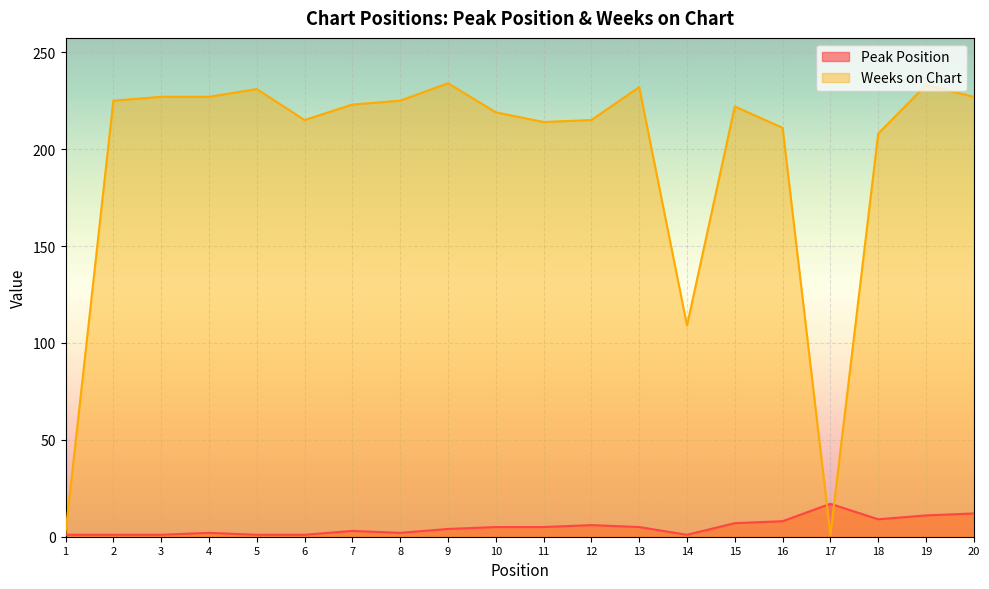

Reading left to right, list all the values displayed in this chart.

Peak Position: 1	1	1	2	1	1	3	2	4	5	5	6	5	1	7	8	17	9	11	12
Weeks on Chart: 2	225	227	227	231	215	223	225	234	219	214	215	232	109	222	211	1	208	233	227